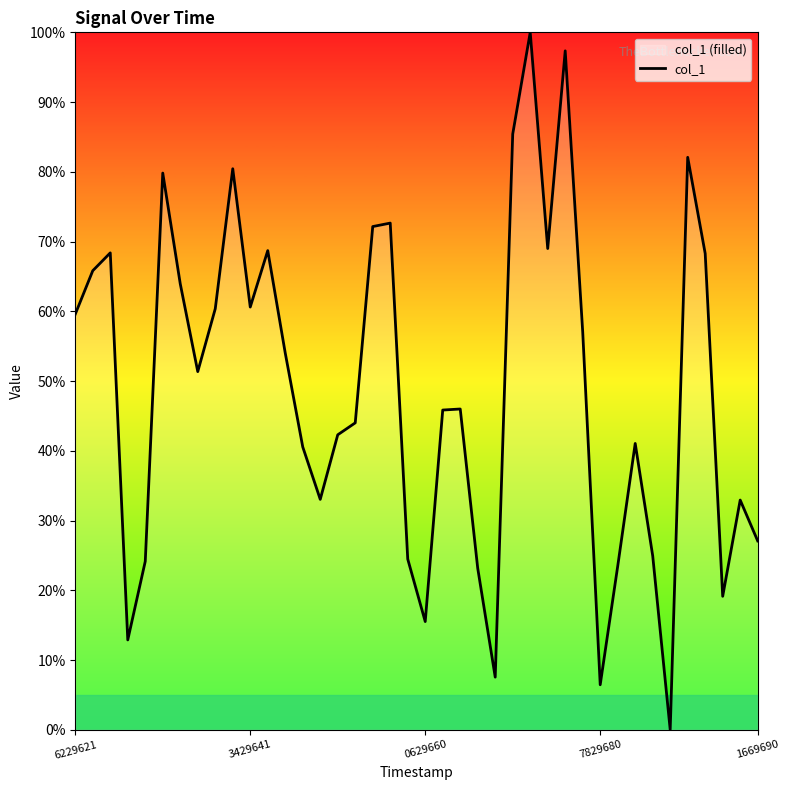

How many interior local peaks (higher than both neighbors) does the data have?

11